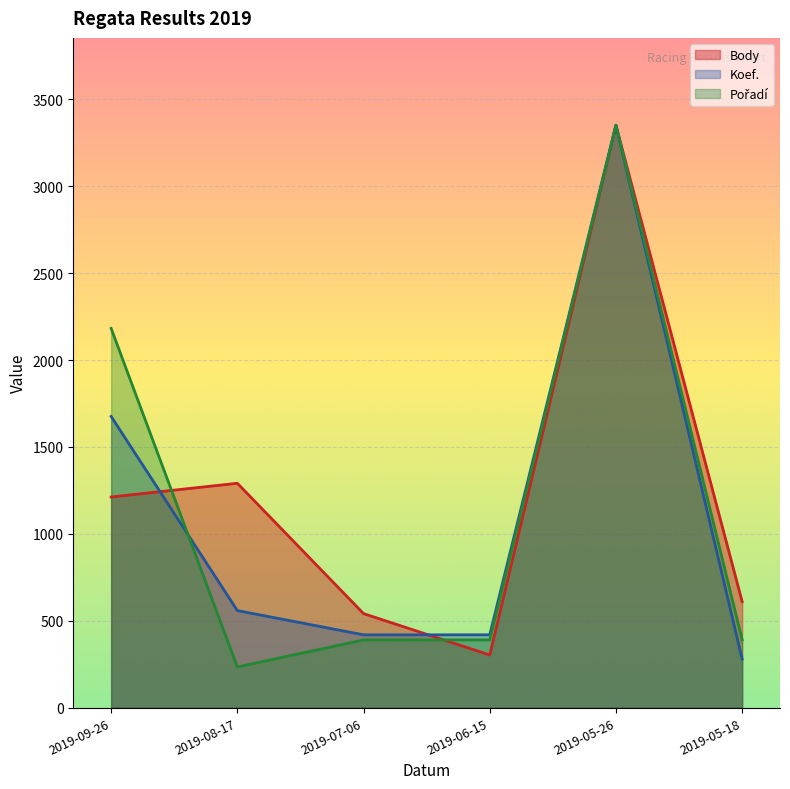

What is the maximum value for Body?

3351.0